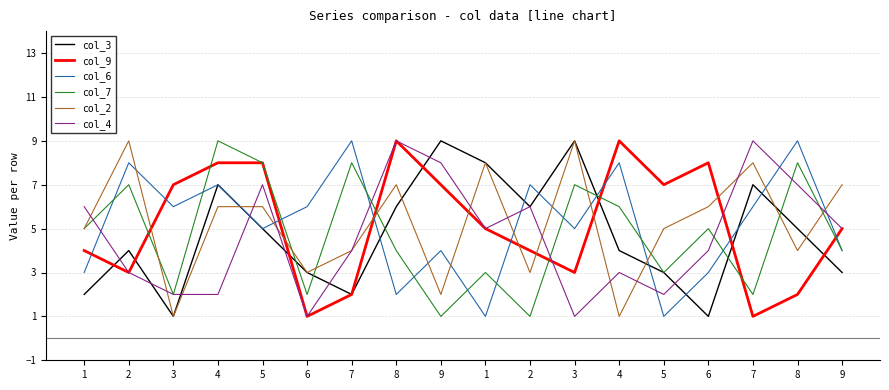

How many lines are shown in the chart?

6